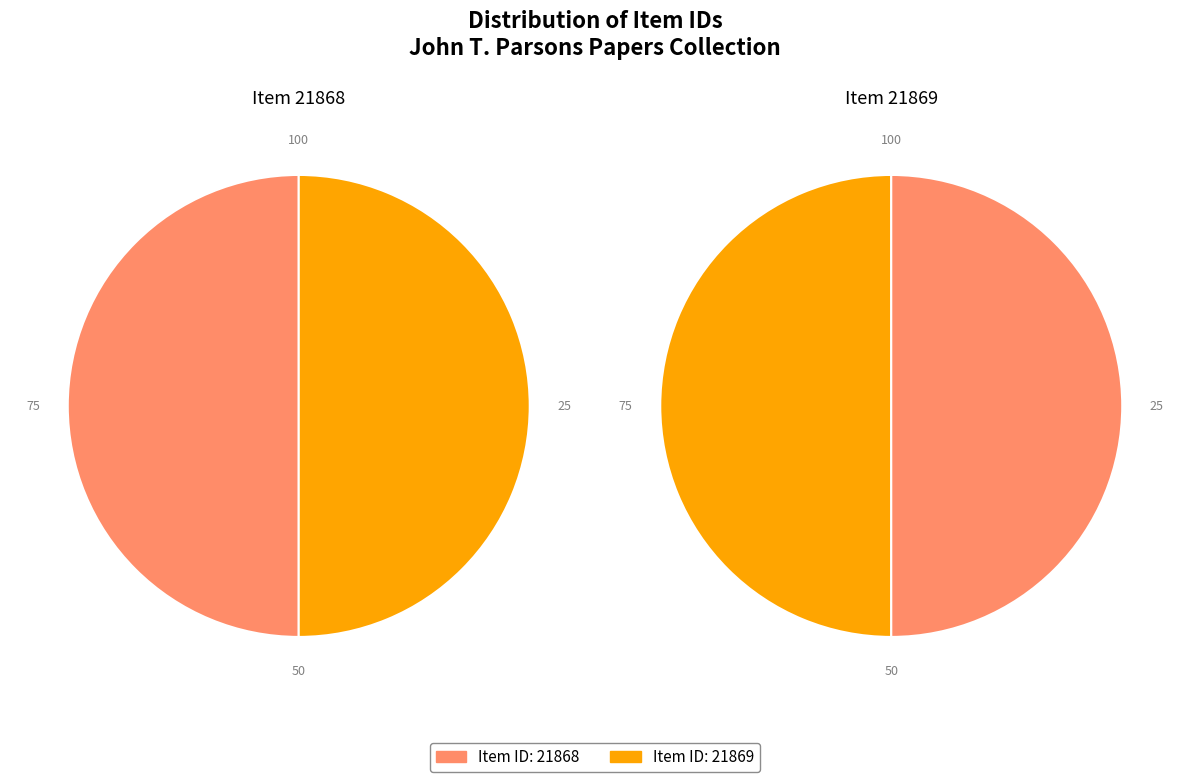

Rank the categories by value from highest to lowest.

21869, 21868